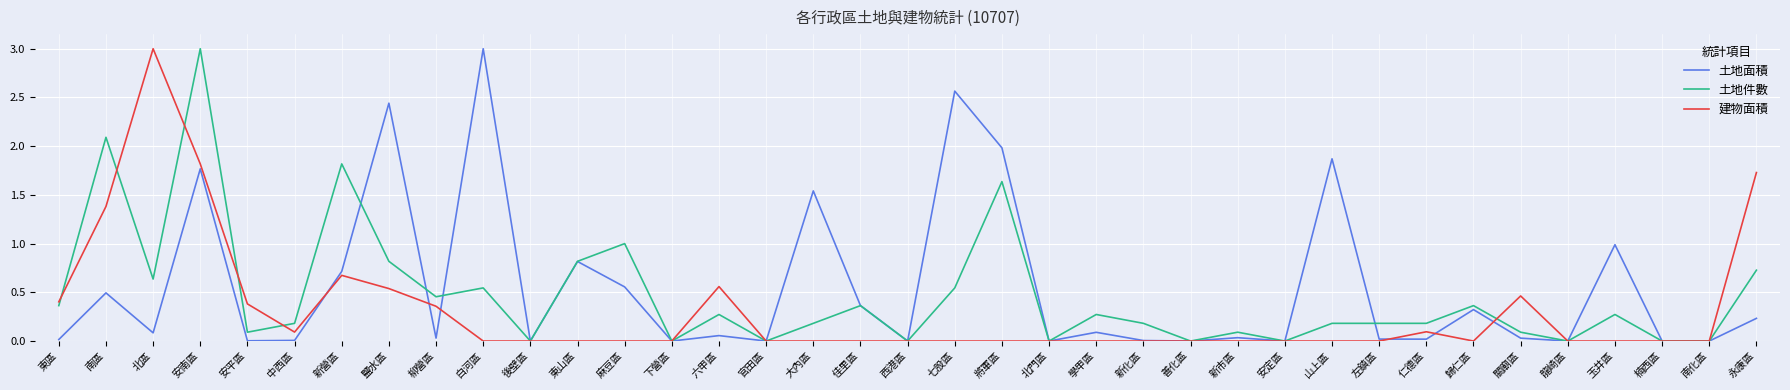

True or false: 建物面積 and 土地件數 cross at least once.

True